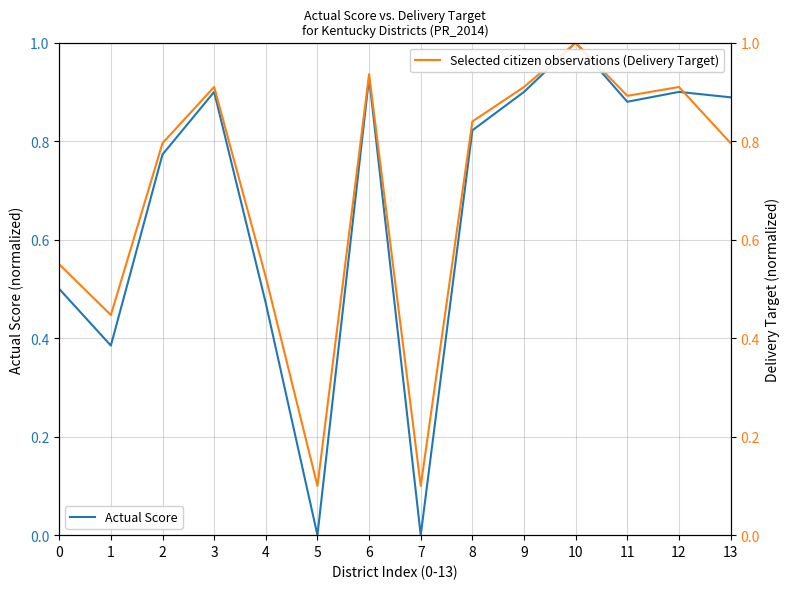

True or false: Actual Score has a value of 0.5 at 13.

False